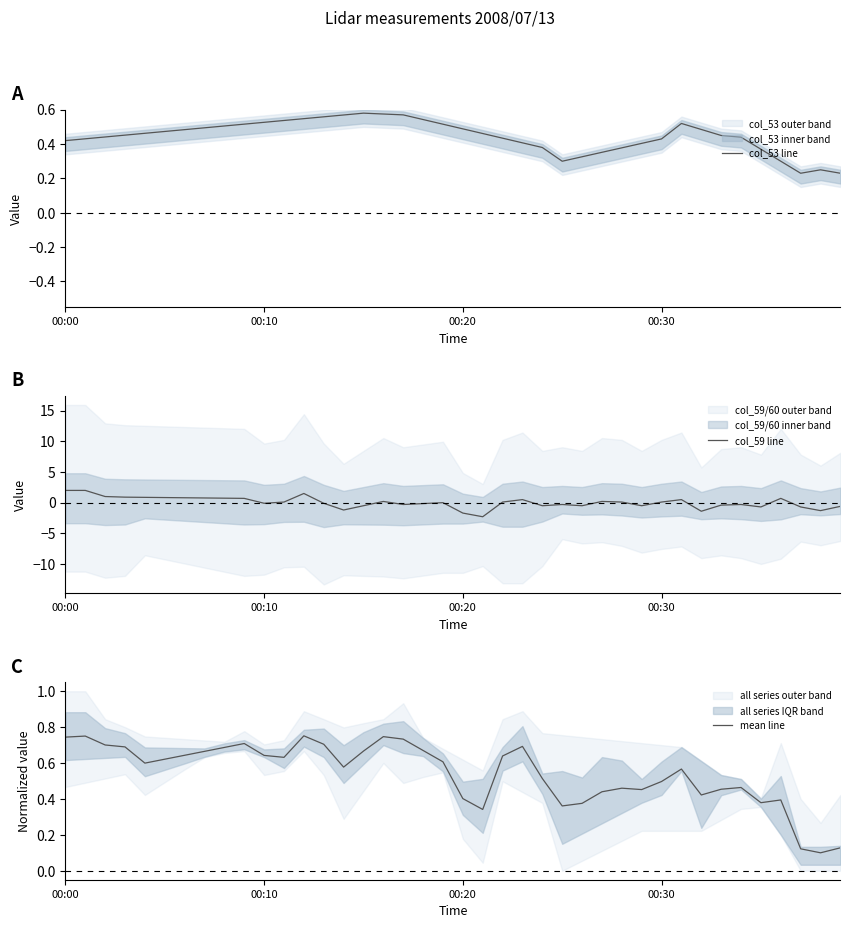

Where is the first local minimum for mean line?

4